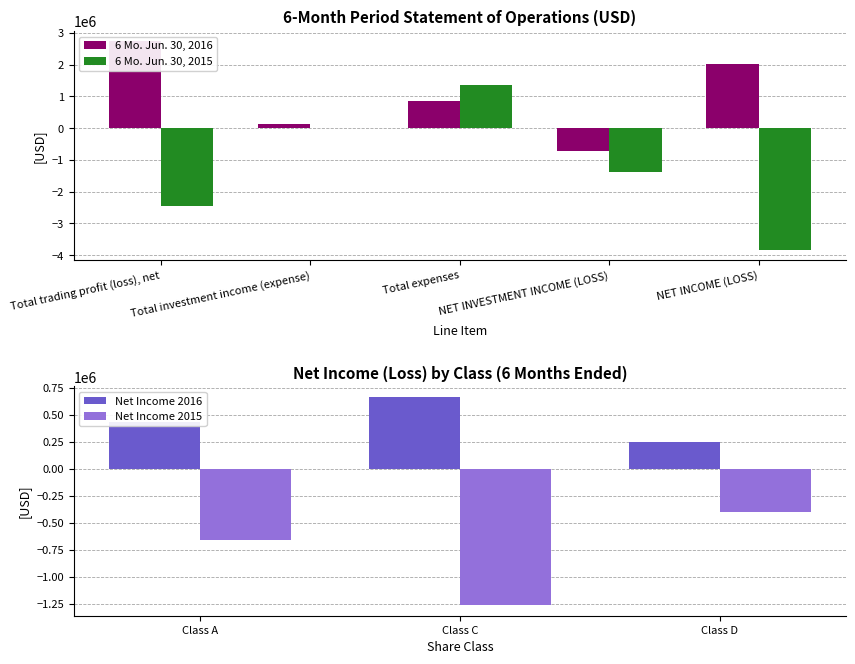

How many series are shown in this chart?

2